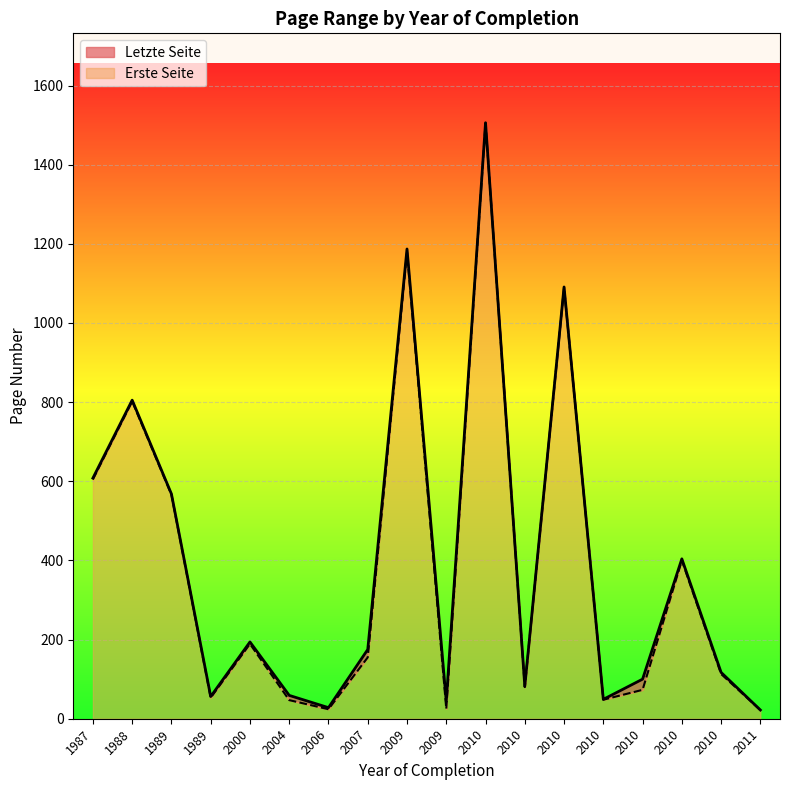

The value of Letzte Seite at 1988 is 805. True or false?

True